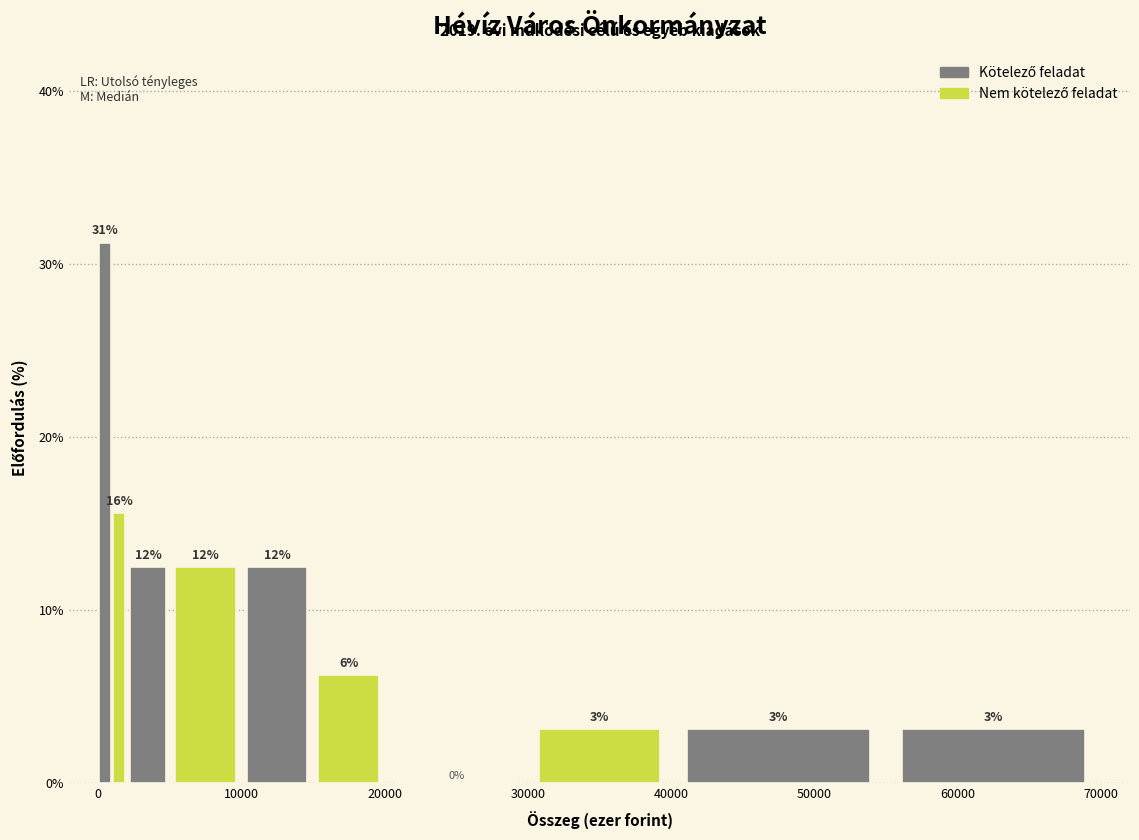

Read against the x-axis, roughly where is the centre of the tallest bar?

1000